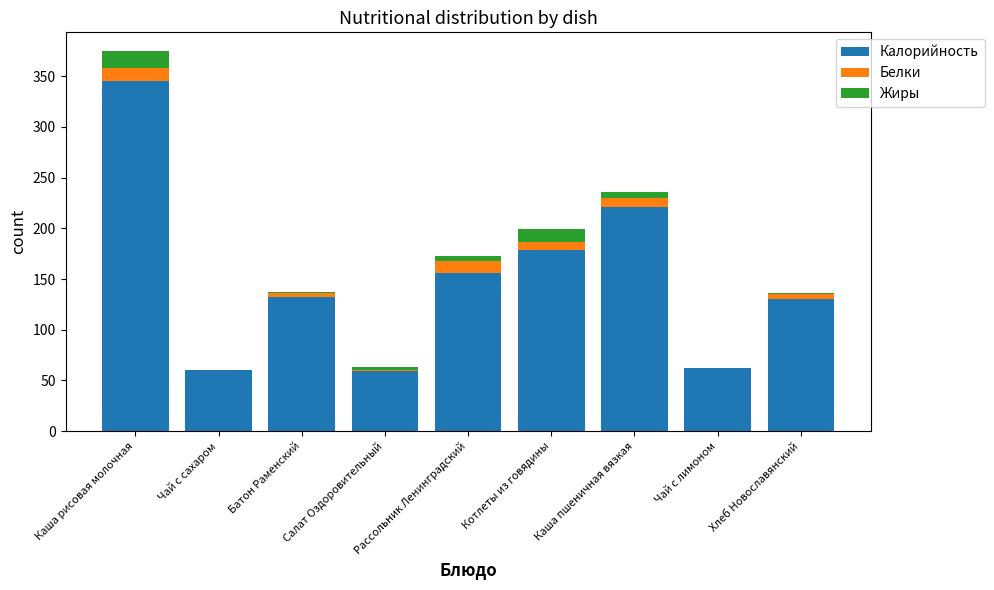

What is the sum of all Калорийность values?

1345.0